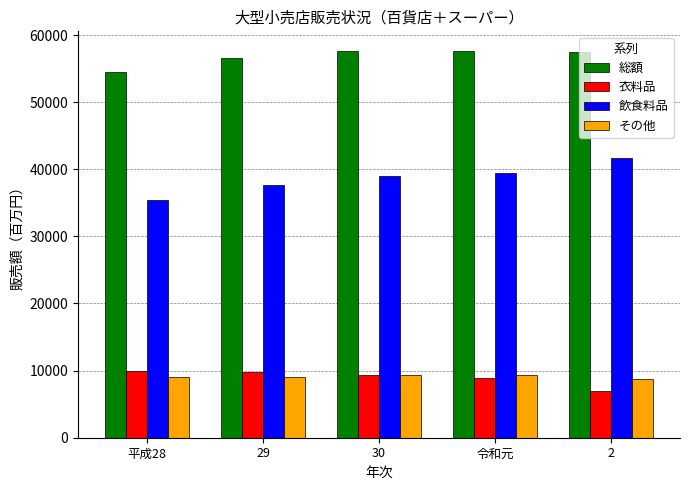

What is the sum of all その他 values?

45524